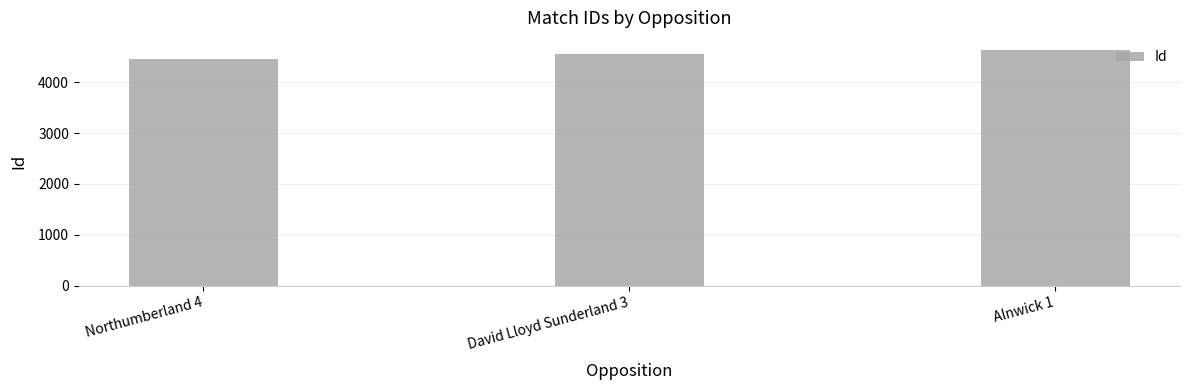

What is the change in value from Northumberland 4 to David Lloyd Sunderland 3?

+87